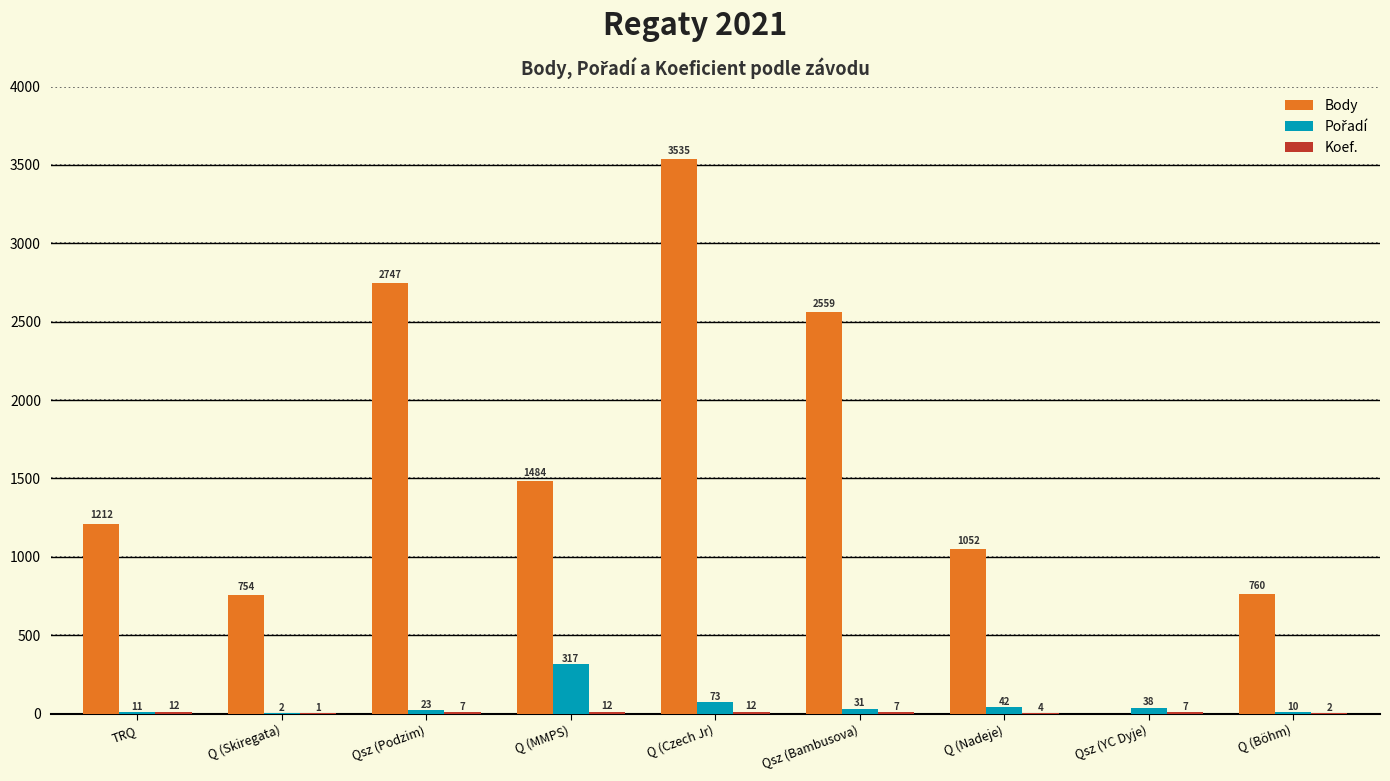

How many categories are shown in the chart?

9